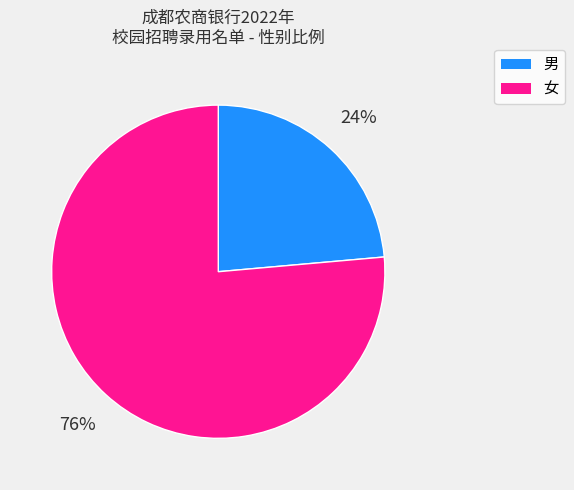

To the nearest percent, what is the combined percentage of 女 and 男?

100%